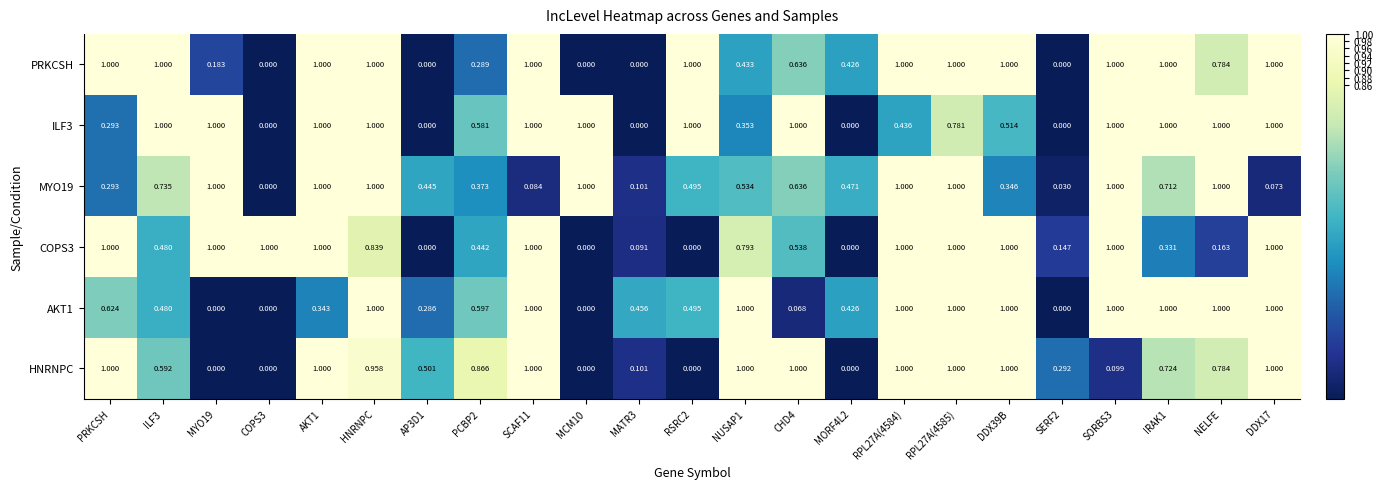

At which category is the sum across all series the highest?

HNRNPC